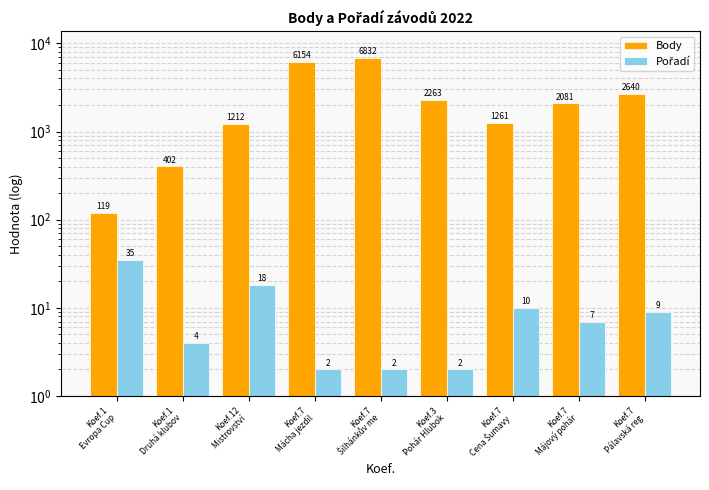

What is the sum of all Body values?

22964